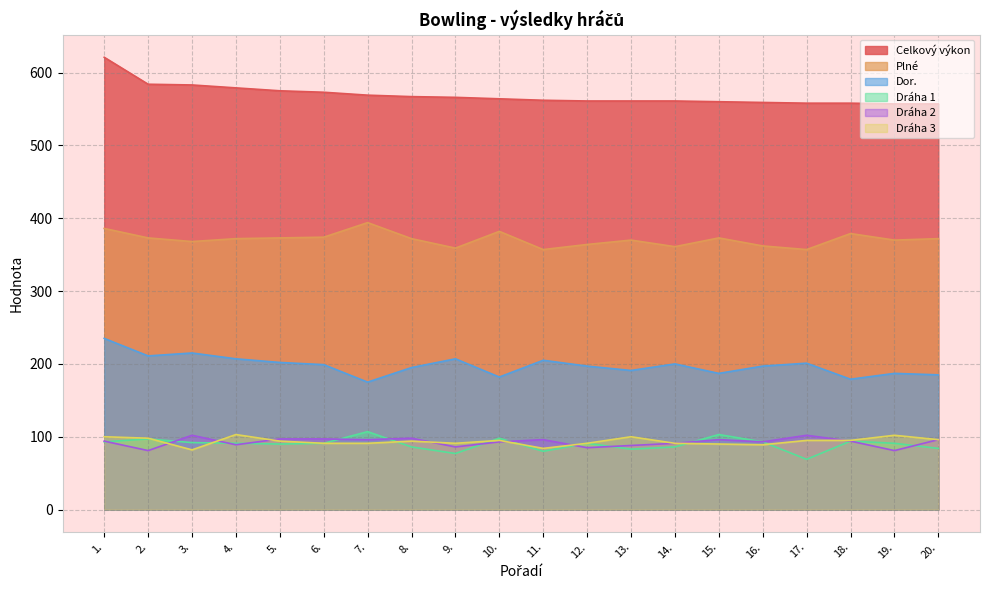

Does the chart display data point markers on the line(s)?

No